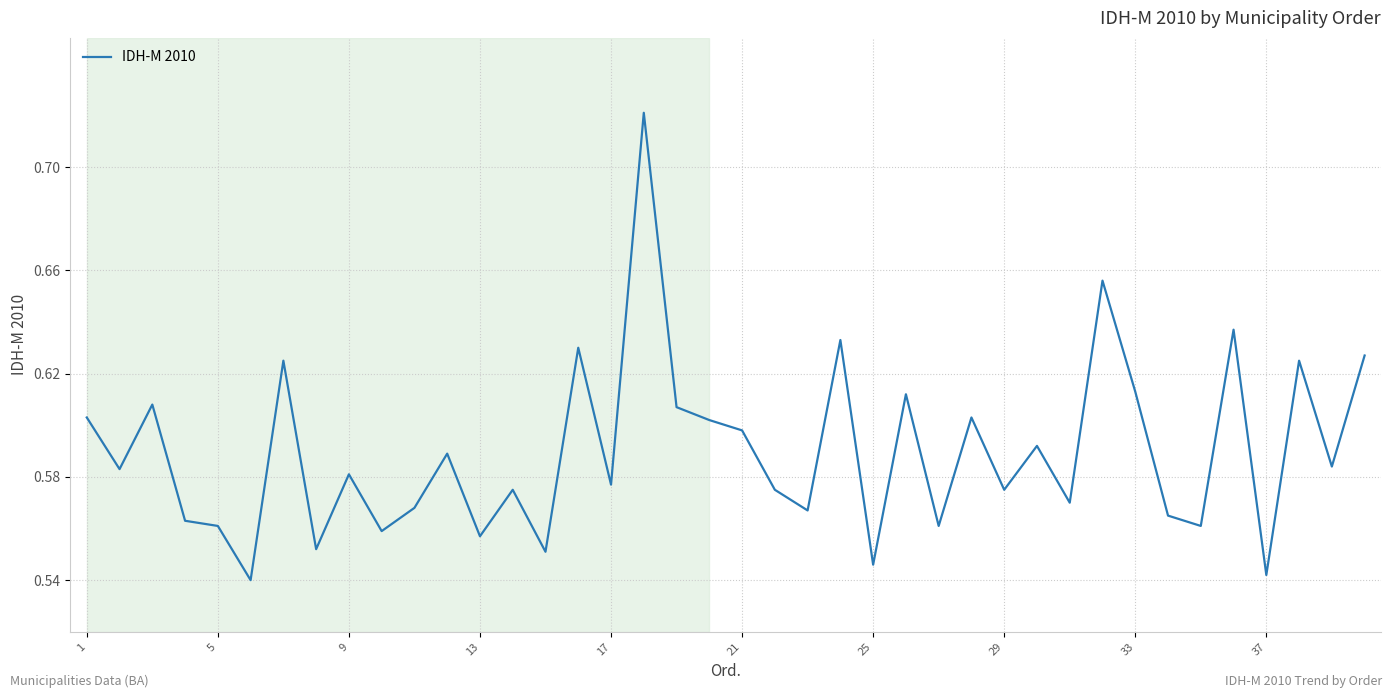

How many interior local valleys (lower than both neighbors) does the data have?

15